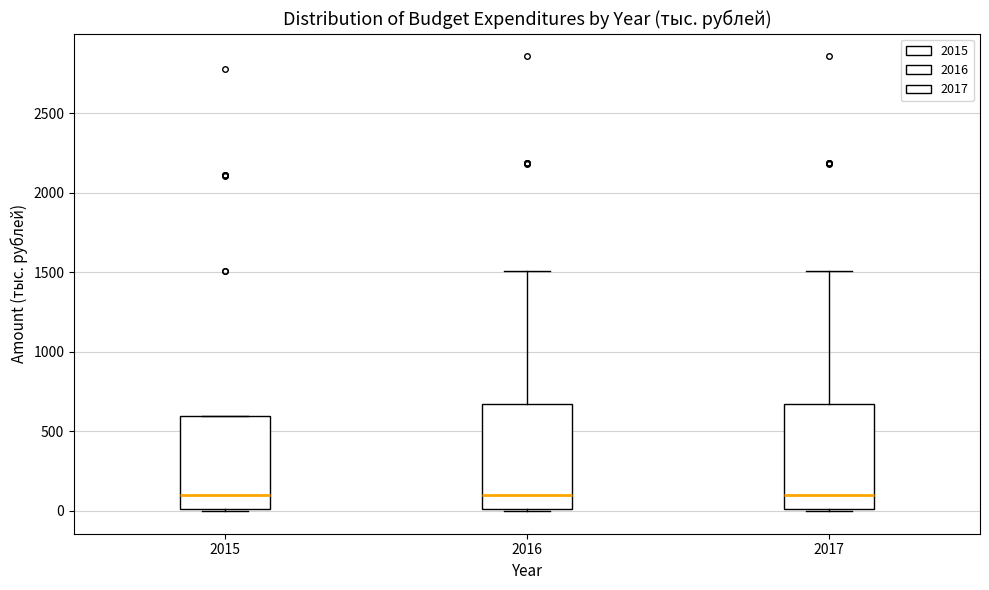

Where does the median line of the box at x = 2015 sit on the y-axis? The values are not printed on the chart, so give them approximately, as read against the axis.

100